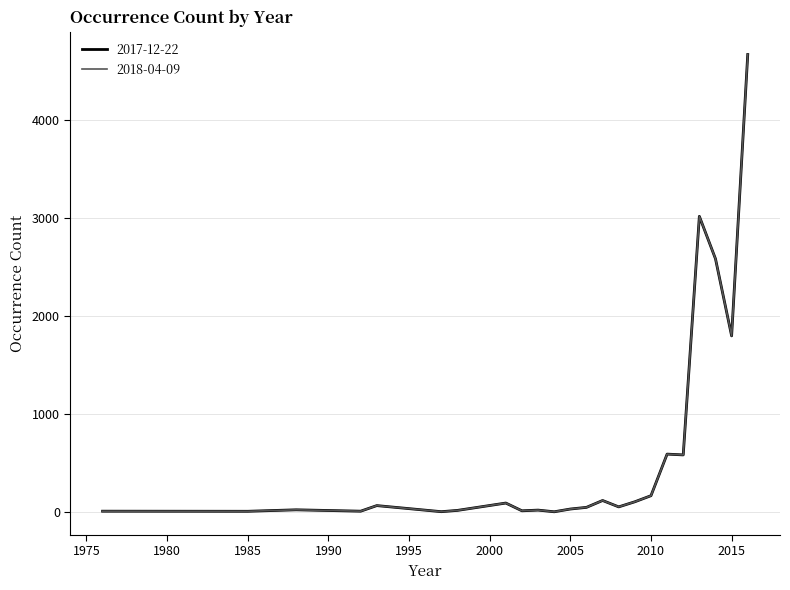

How many lines are shown in the chart?

2